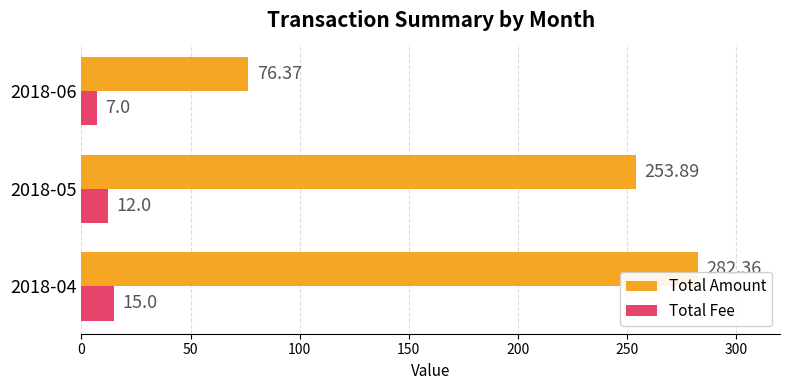

Which series has the largest range (max minus min)?

Total Amount